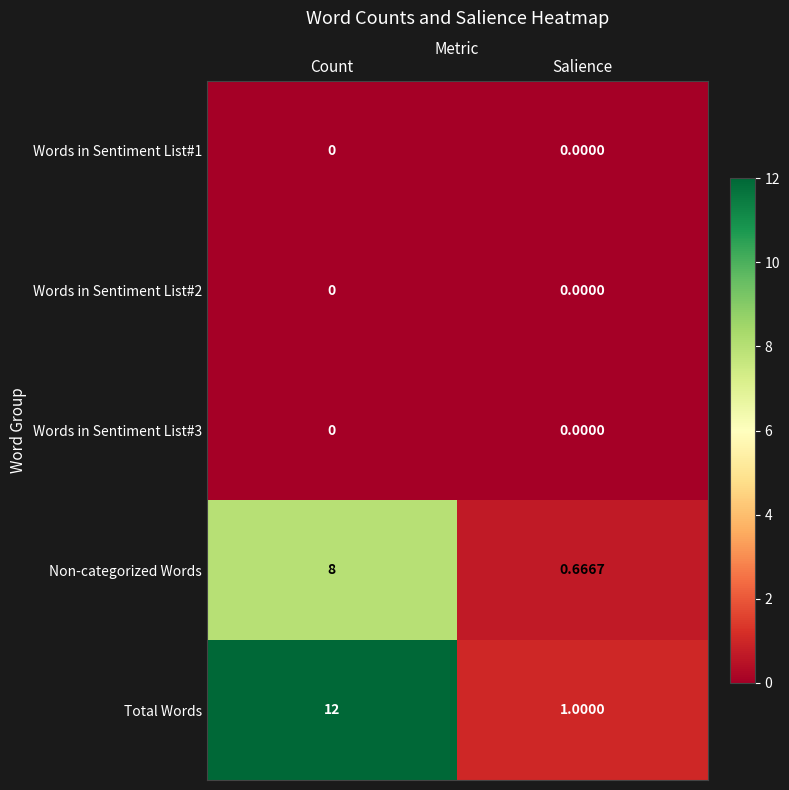

What is the total value across all series at Salience?

1.7